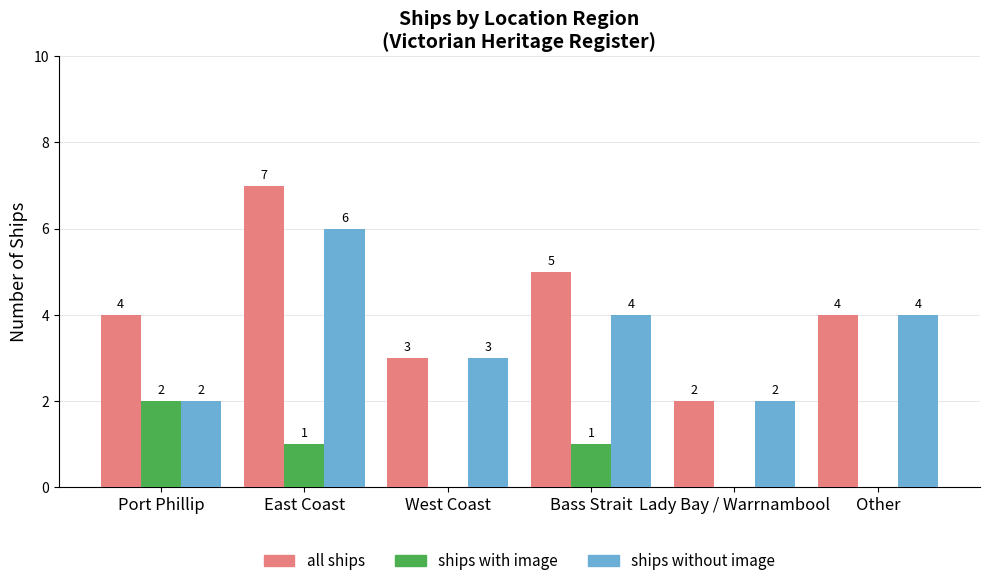

How many groups of bars are there?

6